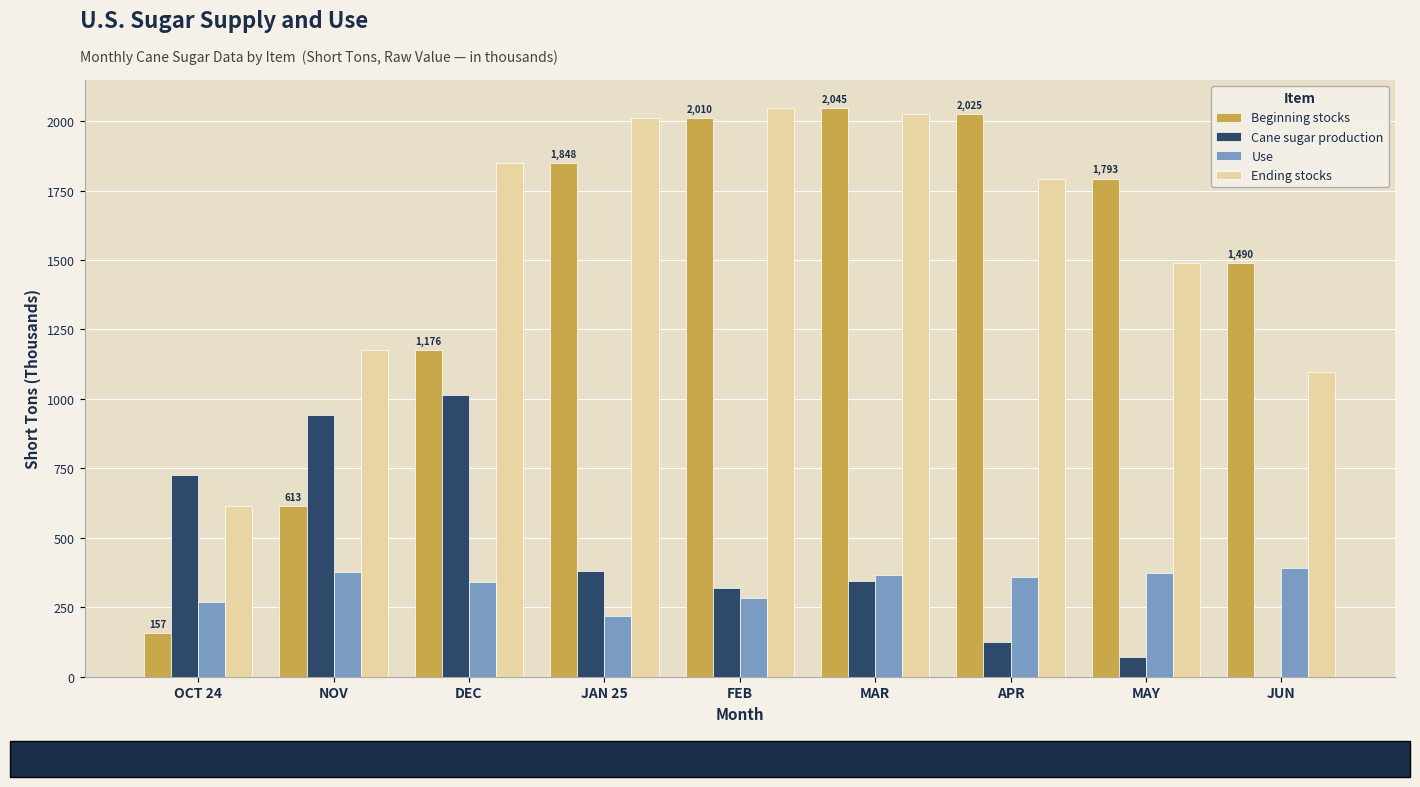

Which series changed the most between OCT 24 and MAY?

Beginning stocks